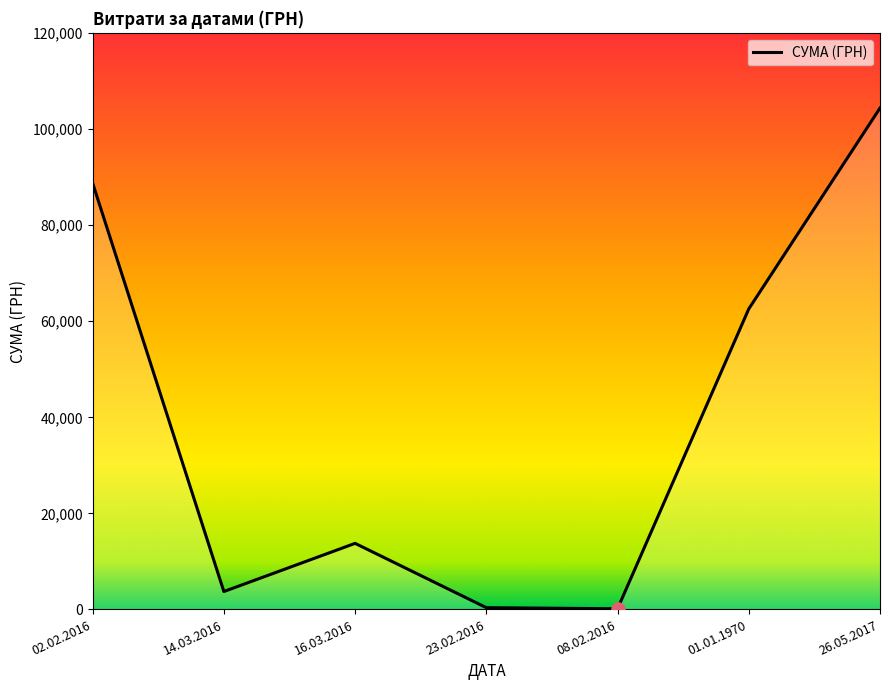

What is the change in value from 01.01.1970 to 26.05.2017?

+41826.0